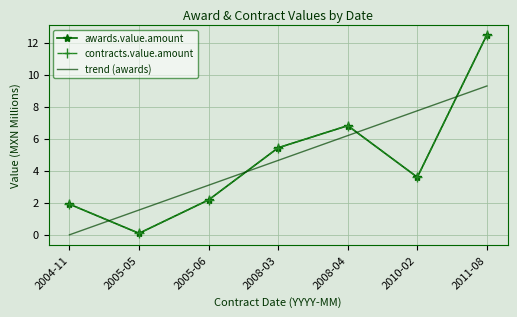

The value of contracts.value.amount at 2004-11 is 3.0. True or false?

False